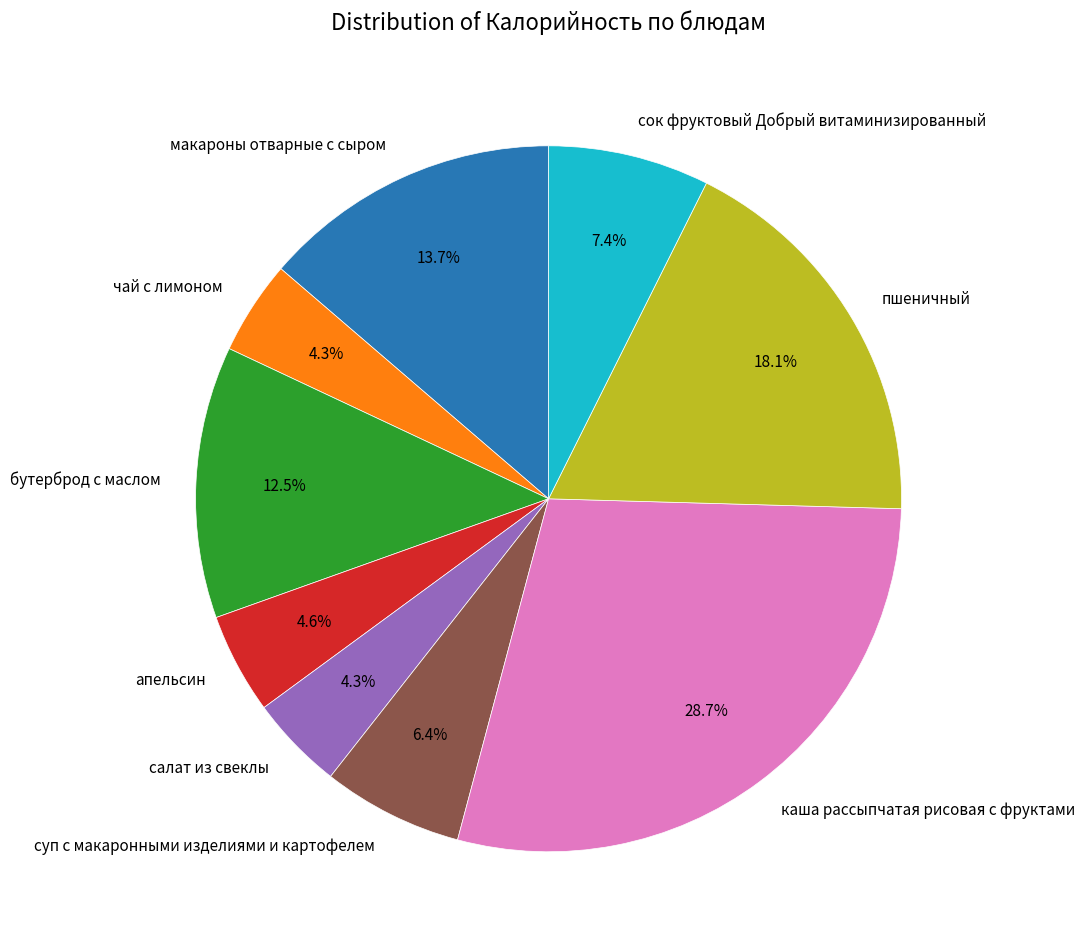

True or false: чай с лимоном accounts for 13% of the total.

False